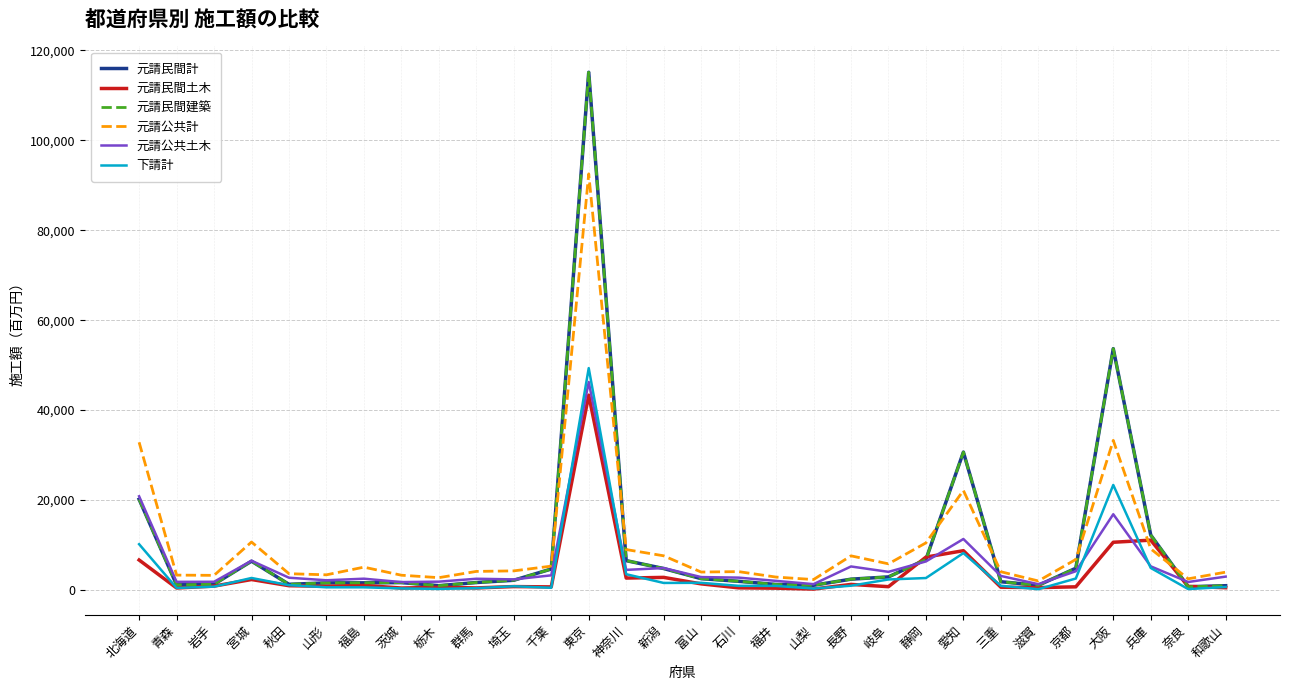

List the series in order of their peak value, lowest first.

元請民間土木, 元請公共土木, 下請計, 元請公共計, 元請民間計, 元請民間建築